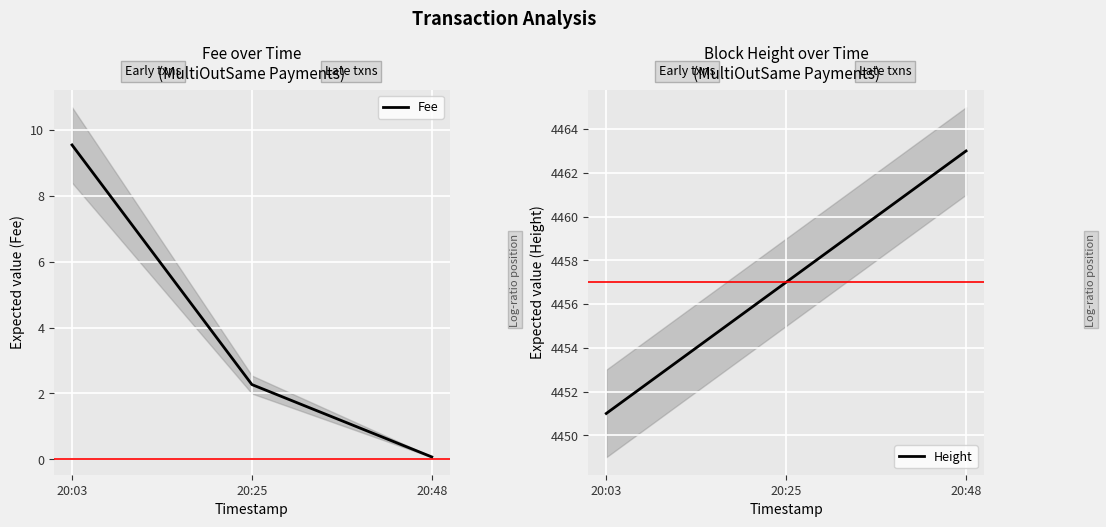

Which category has the highest value in the Fee series?

20:03